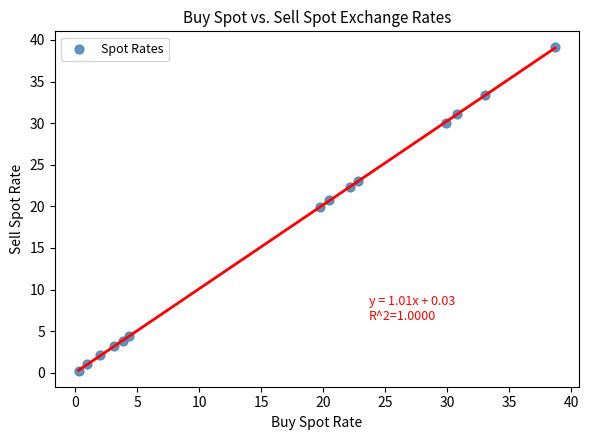

What is the range of Y values (max minus min)?

38.8